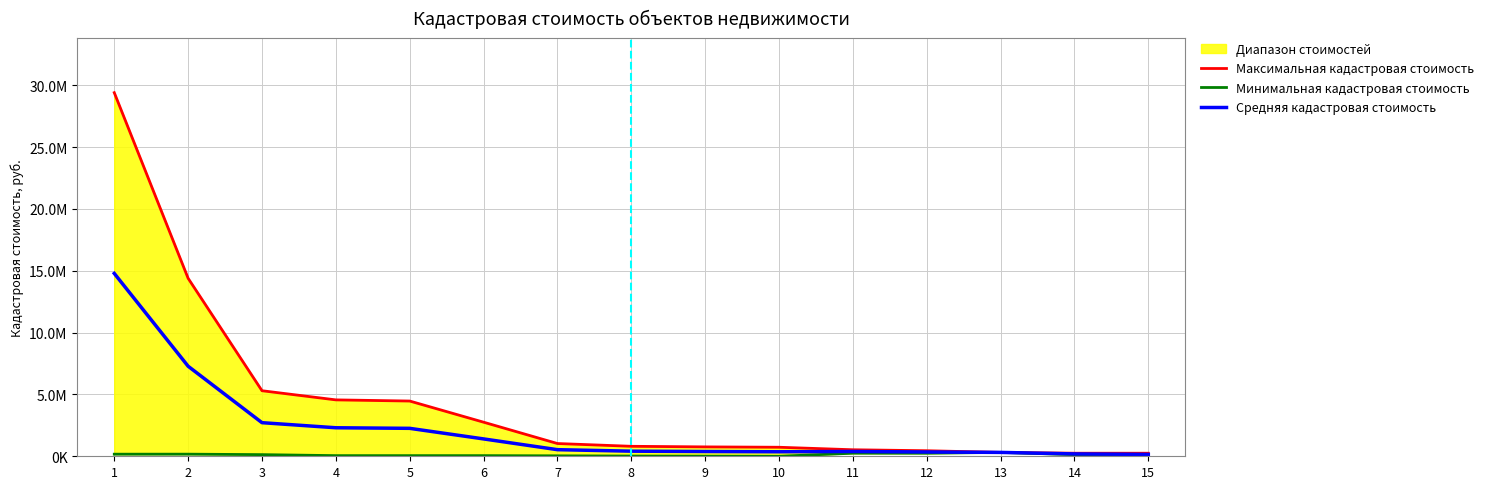

True or false: Максимальная кадастровая стоимость and Минимальная кадастровая стоимость cross at least once.

False